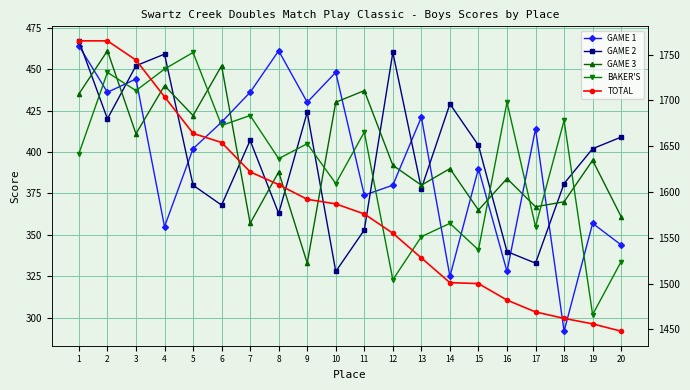

What is the difference between the highest and lowest values at 15?

1159